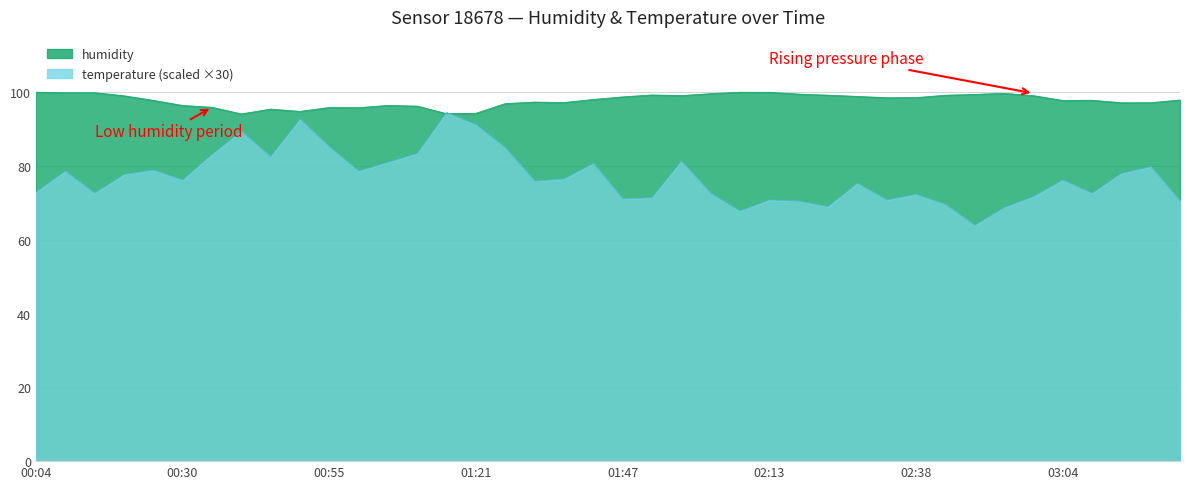

What position from the left is 00:55?

11